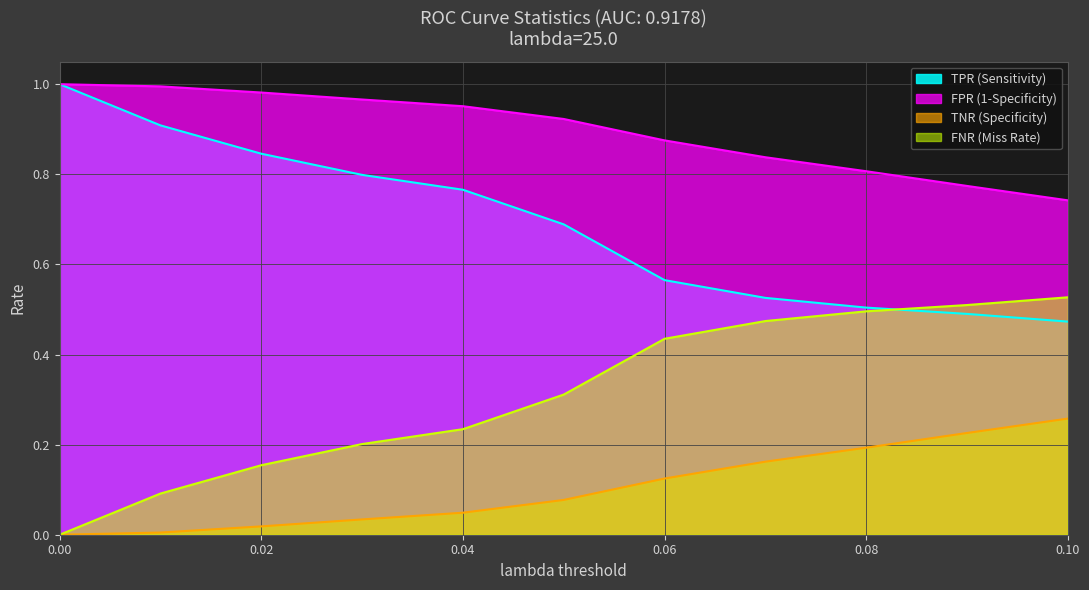

Rank the categories by TN value from lowest to highest.

0.0, 0.01, 0.02, 0.03, 0.04, 0.05, 0.06, 0.07, 0.08, 0.09, 0.1